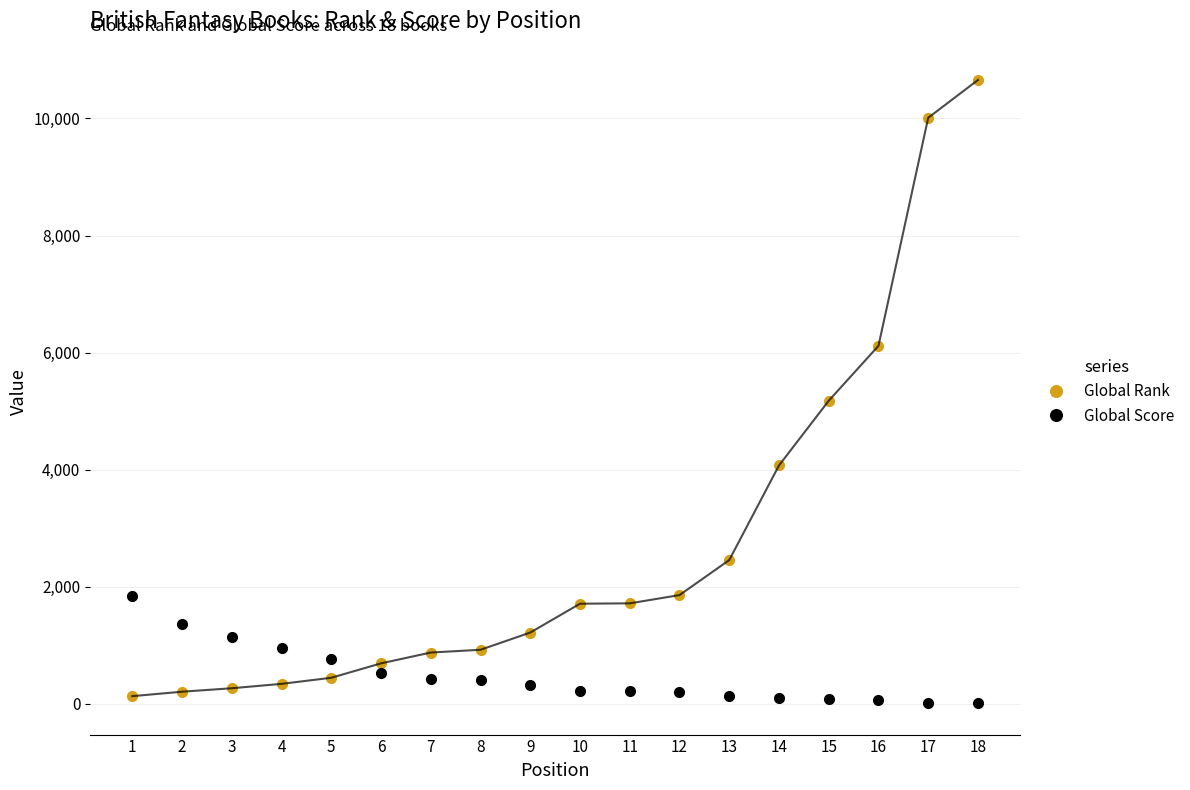

True or false: Global Score and Global Rank cross at least once.

True